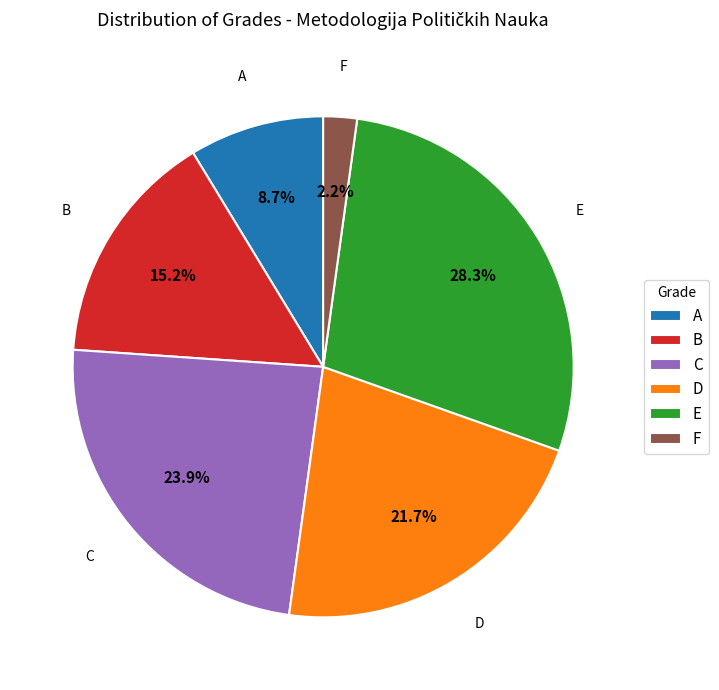

Which slice is the smallest?

F